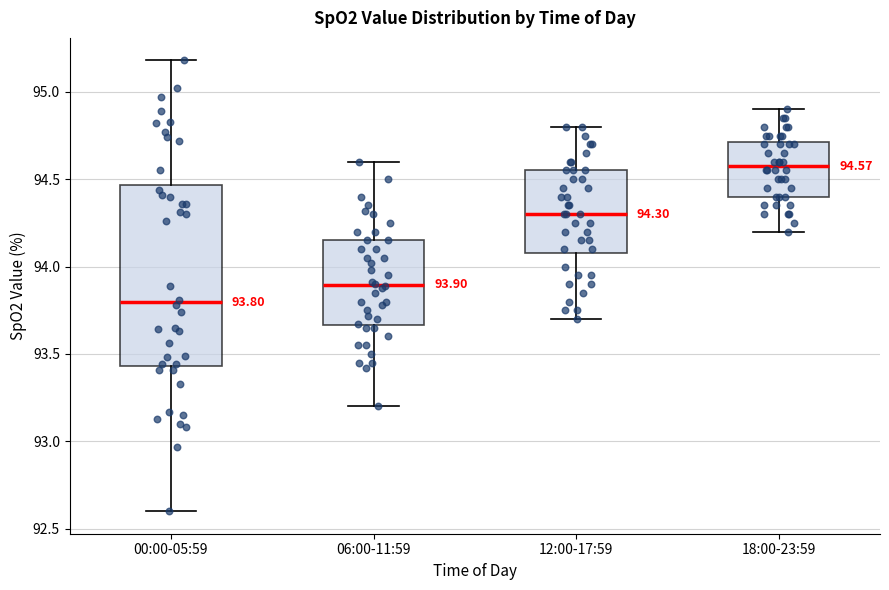

Which box is the tallest, from its lower edge to its upper edge?

00:00-05:59